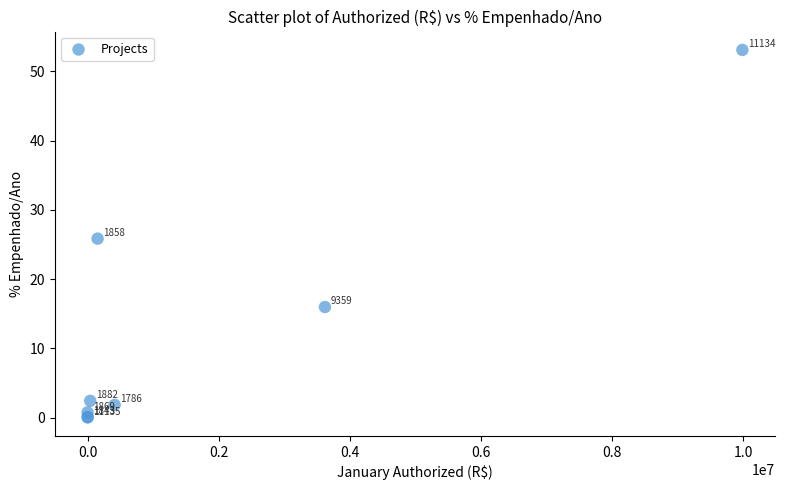

What Y value in the scatter plot is closest to 26?

25.8